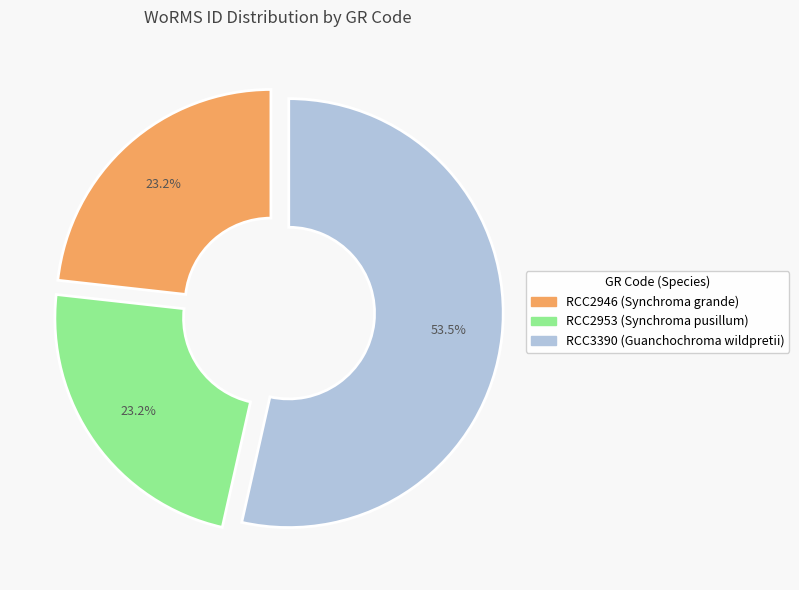

To the nearest percent, what is the average slice percentage?

33%